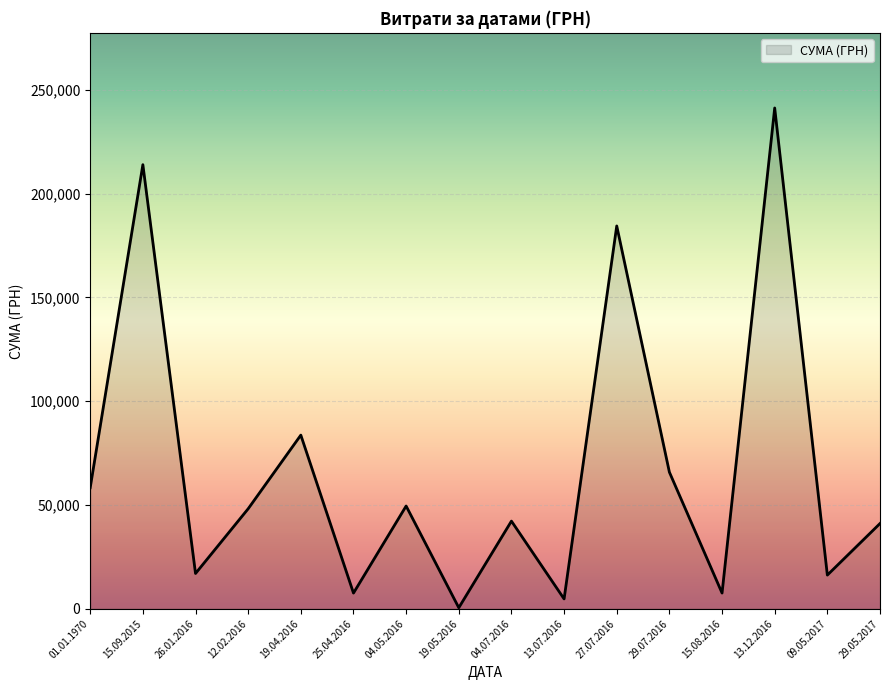

What is the maximum value shown in the chart?

241258.0